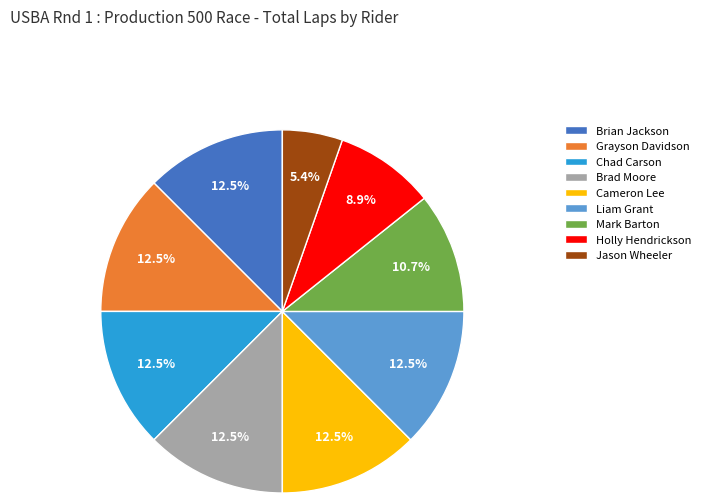

Do Mark Barton and Grayson Davidson together represent more than half of the pie?

No